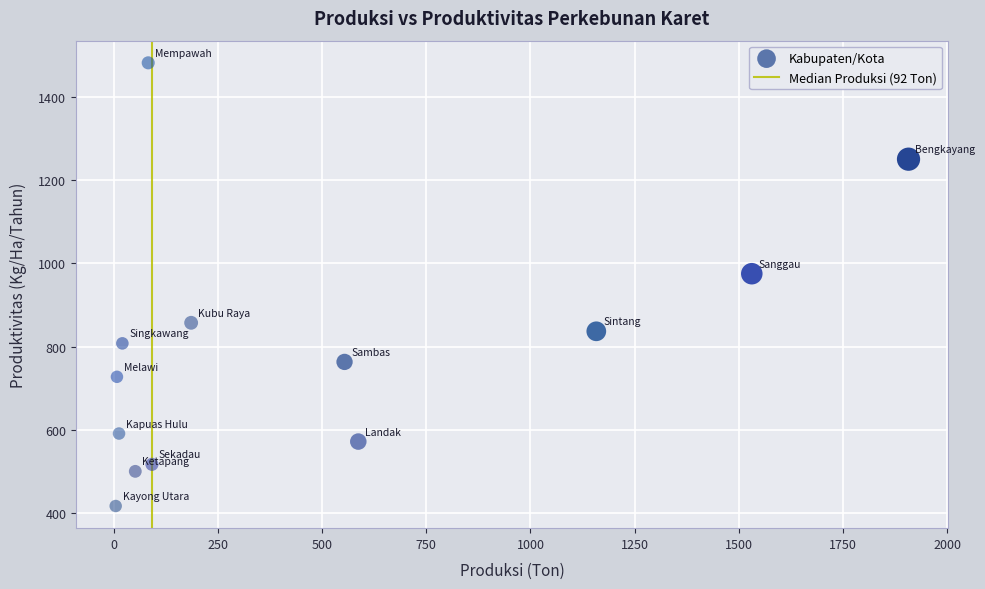

What Y value in the scatter plot is closest to 949?

975.2